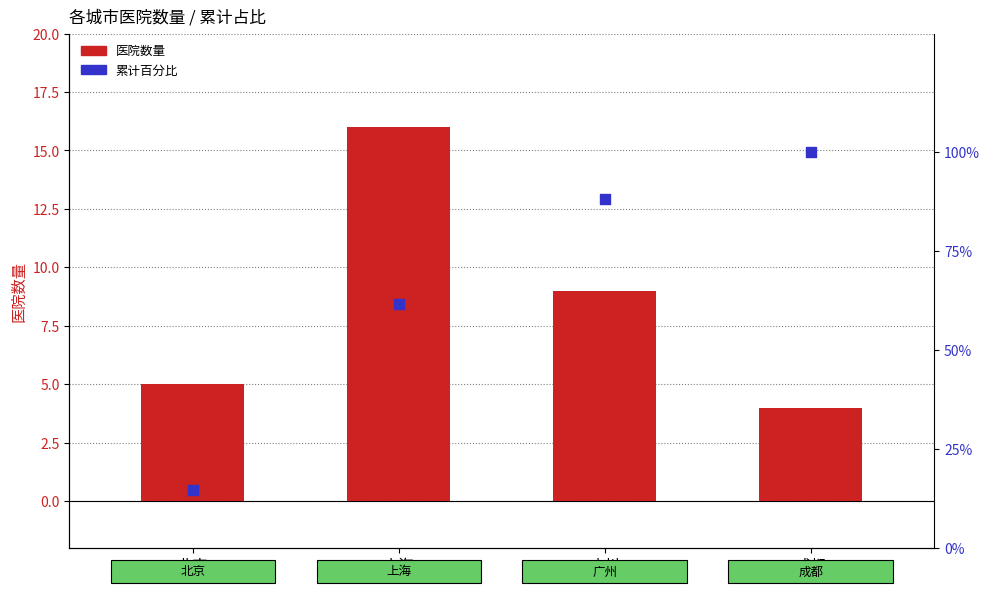

Which series has the largest total across all categories?

cumulative %